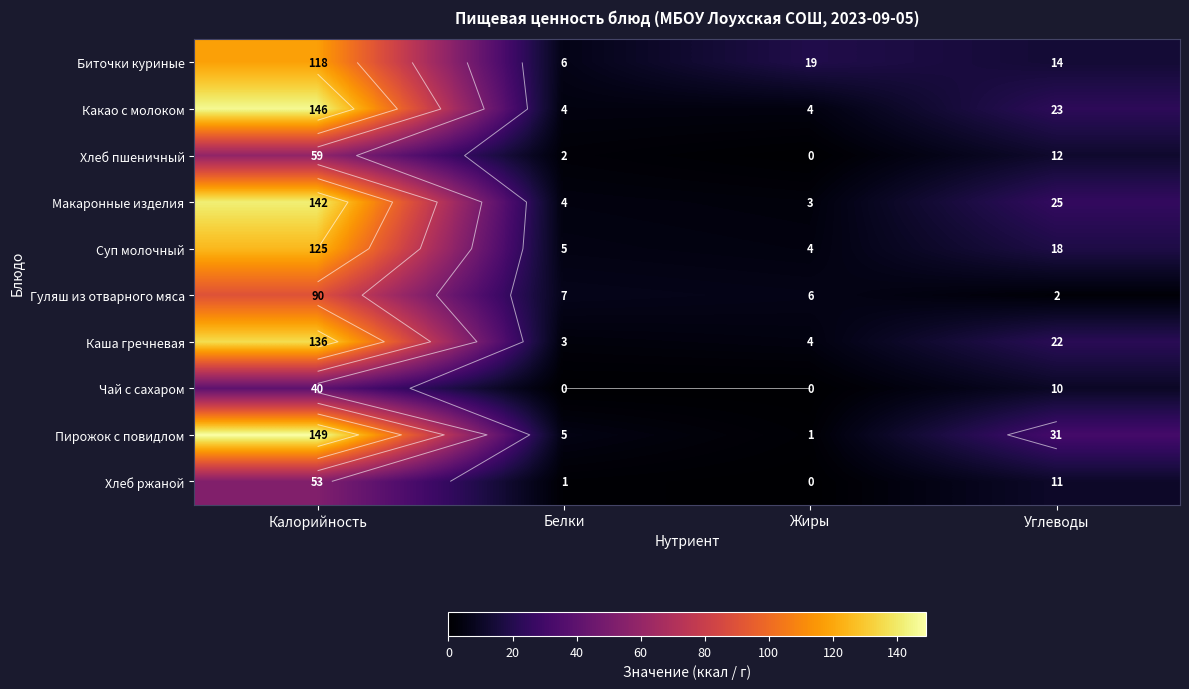

At how many categories does at least one series exceed 35?

1